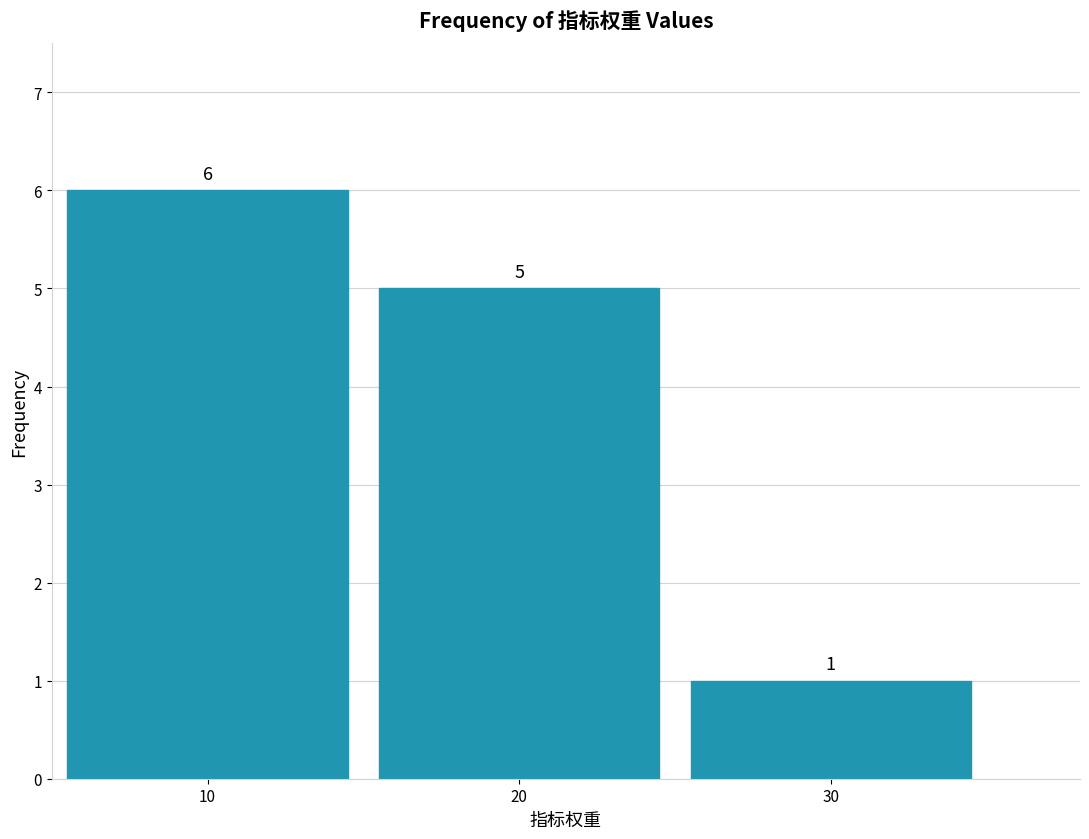

Reading left to right, extract all data points from this chart.

6	5	1